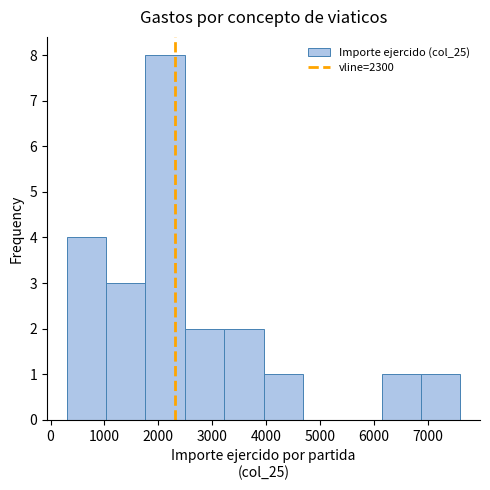

How tall is the bar that spans 3220 to 3950 on the x-axis? Neither the bar edges nor the heights are printed on the chart, so give them approximately, as read against the axes.

2